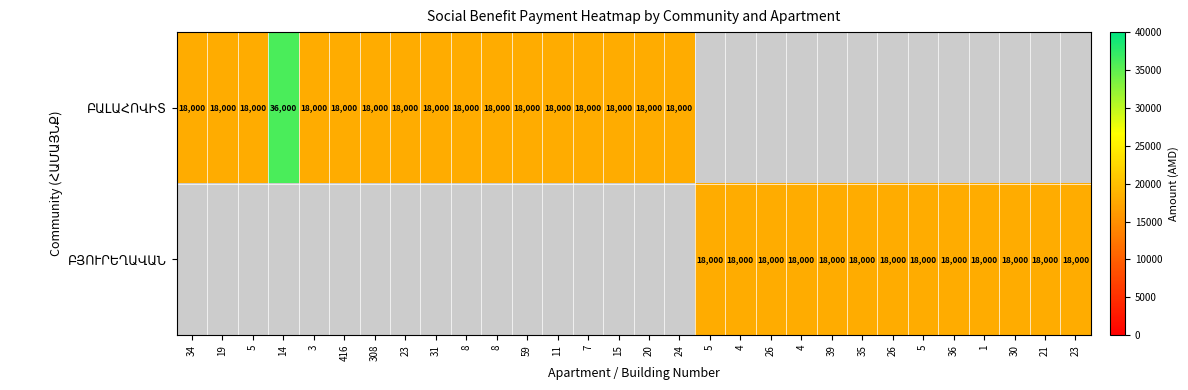

Is the value of row_1 at 5 greater than the value of row_0 at 35?

No